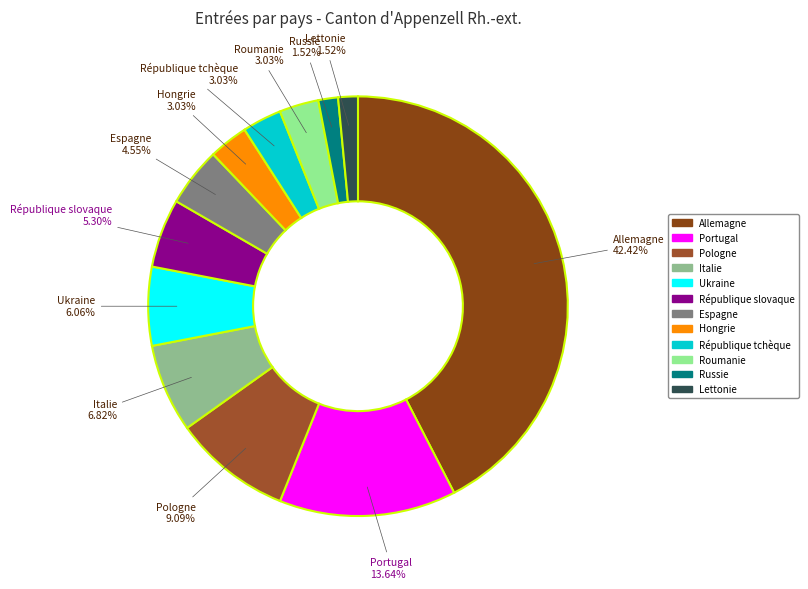

Approximately how many times larger is the value at Lettonie compared to Espagne?

0.3